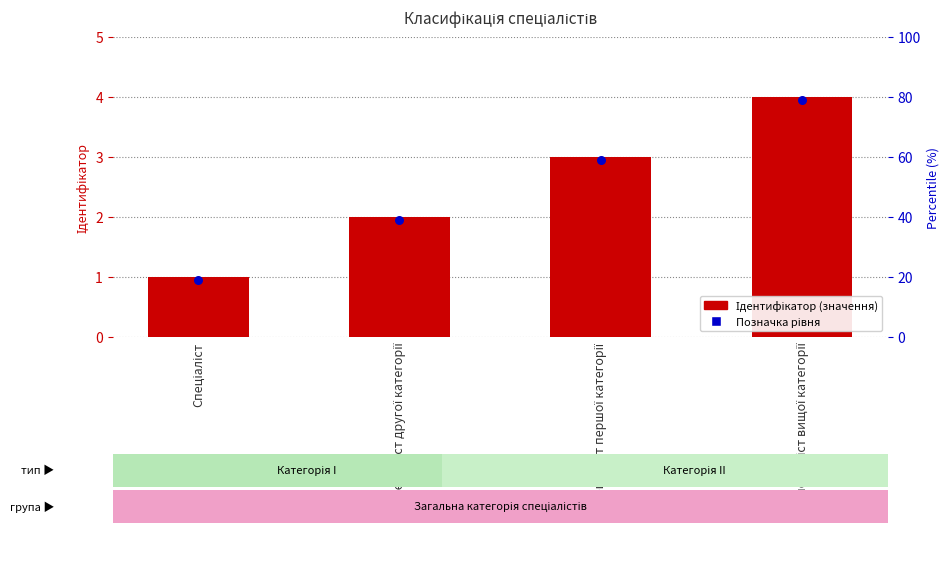

Which series contains the highest Y value?

Ідентифікатор (значення)